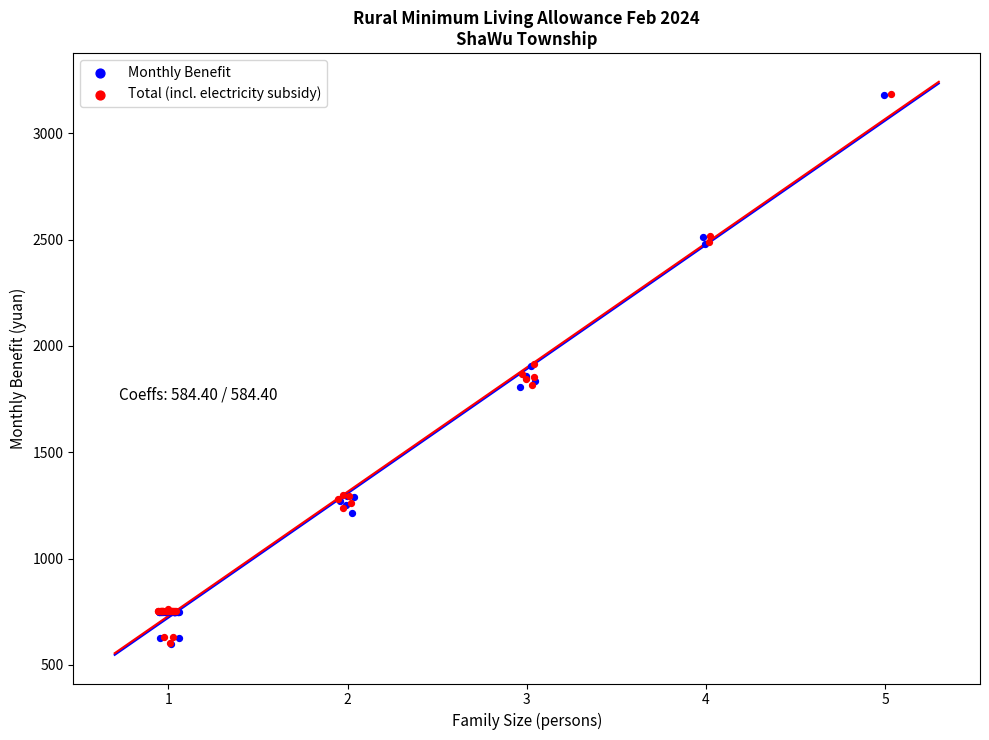

What are all the series names shown in the legend?

Monthly Benefit, Total (incl. electricity subsidy)